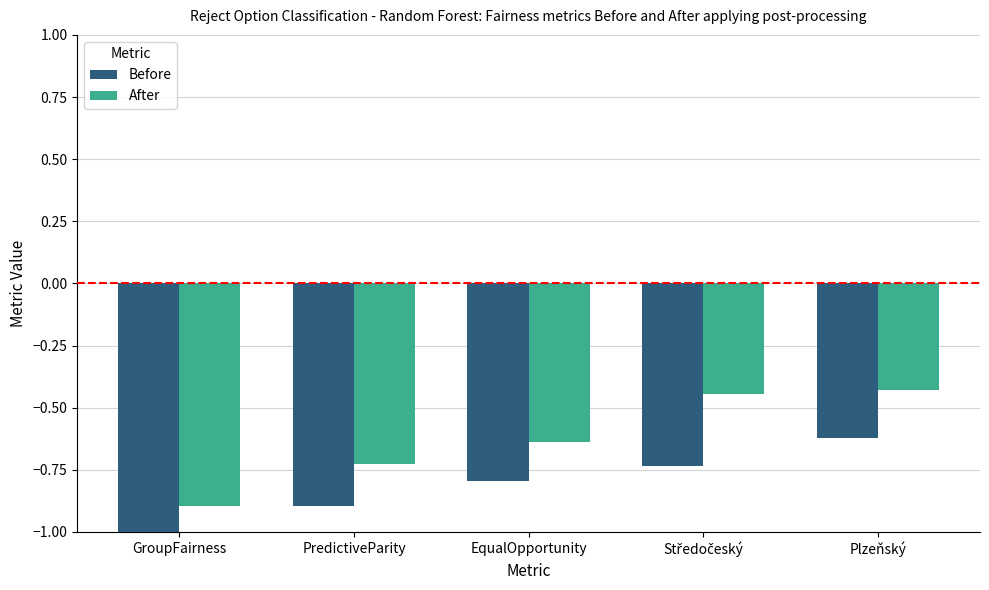

Rank the series by their average value, from highest to lowest.

After, Before